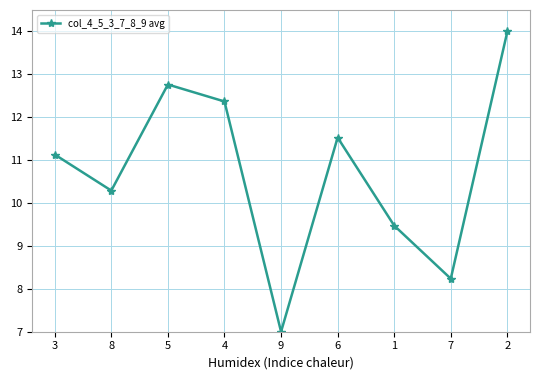

What is the label of the 6th point from the right?

4